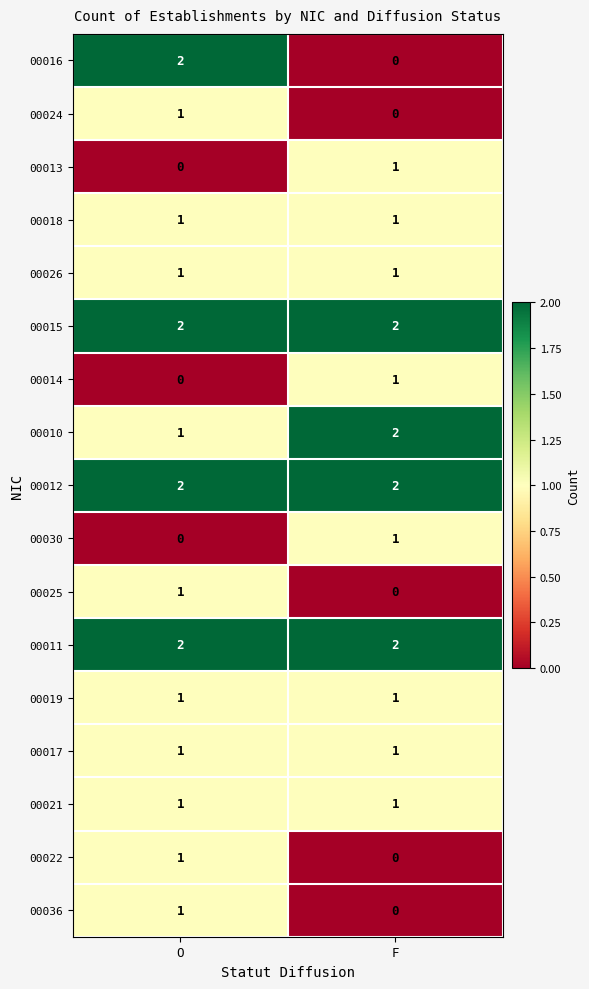

List the labels in order of 00036 value, largest first.

O, F